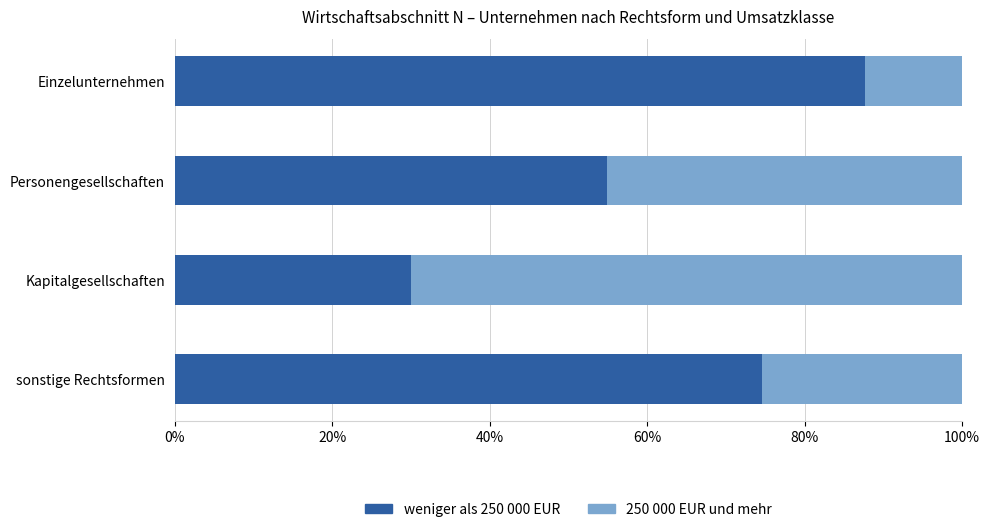

Count the number of data series in this chart.

2